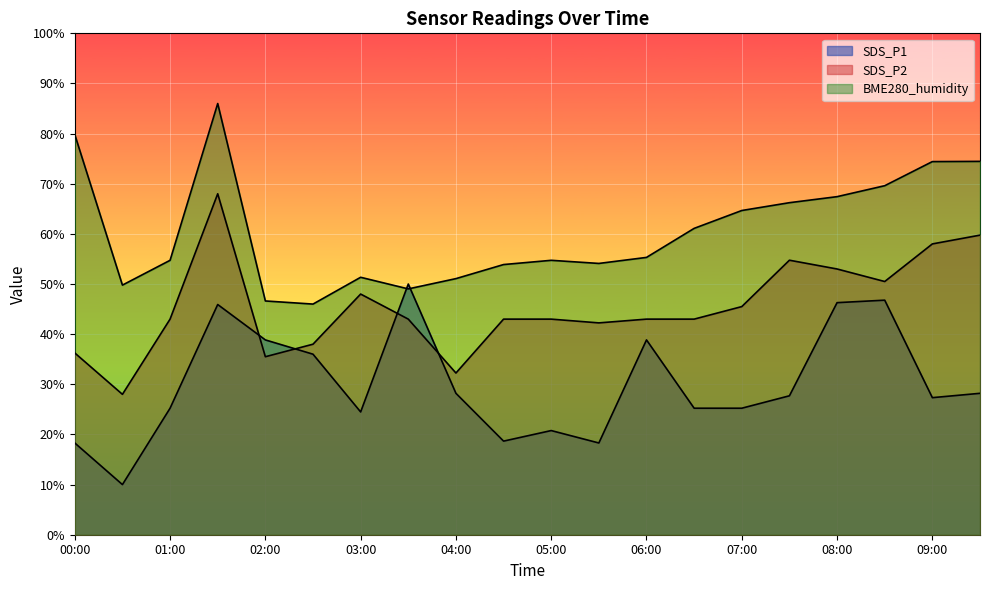

Where does the SDS_P2 series first go above 42?

01:00